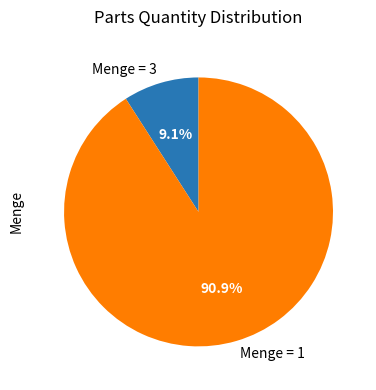

How many segments does this pie chart have?

2